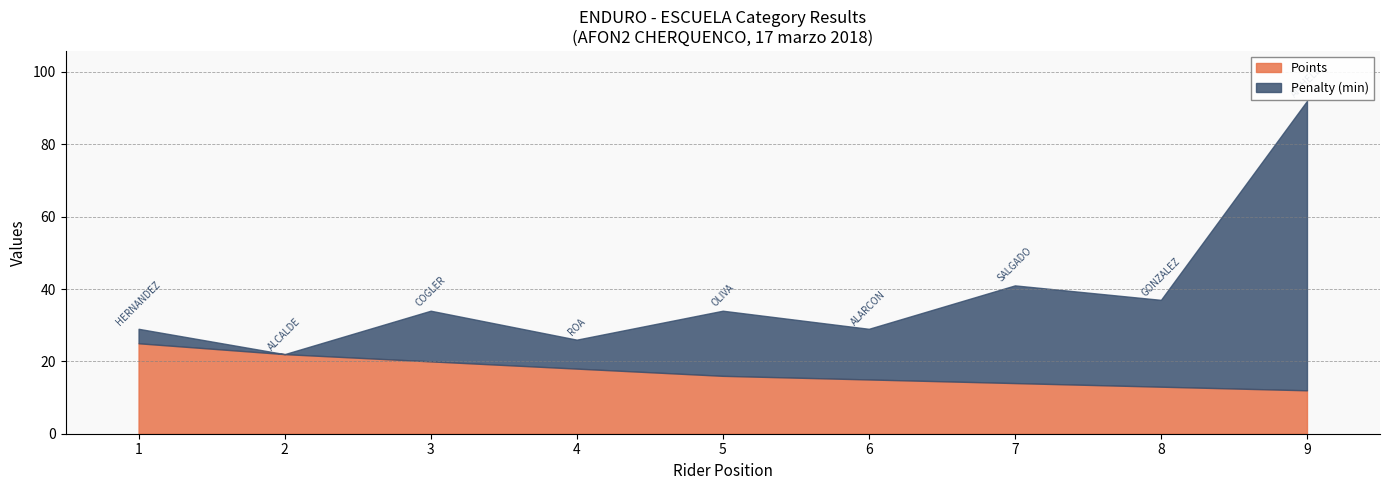

What is the value of the Penalty (min) point at the 6th from the left?

14